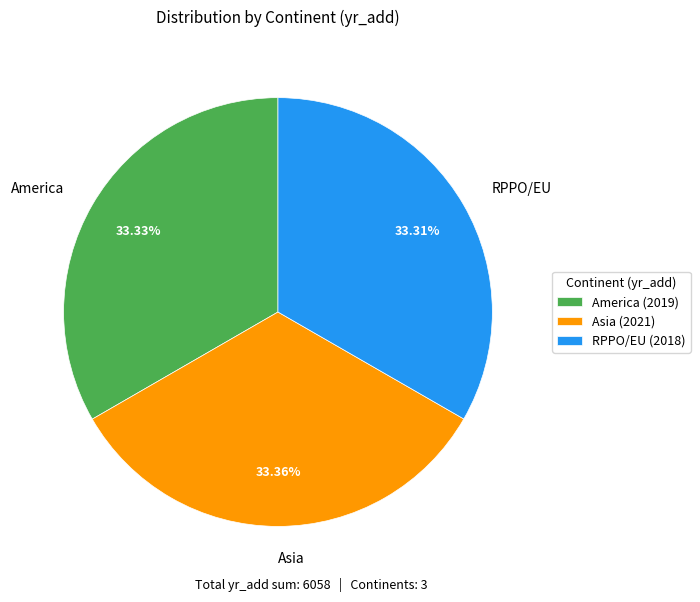

Approximately how many times larger is the value at Asia compared to America?

1.0